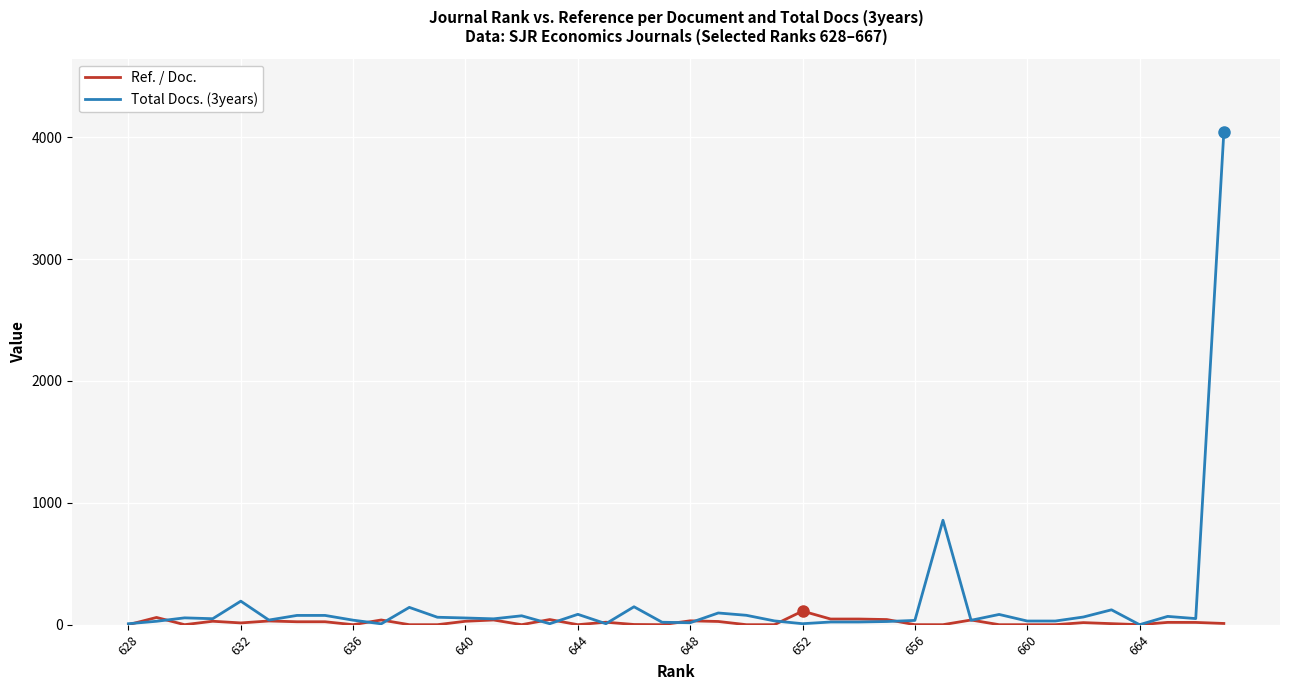

Rank the series by their maximum value, from lowest to highest.

Ref. / Doc., Total Docs. (3years)